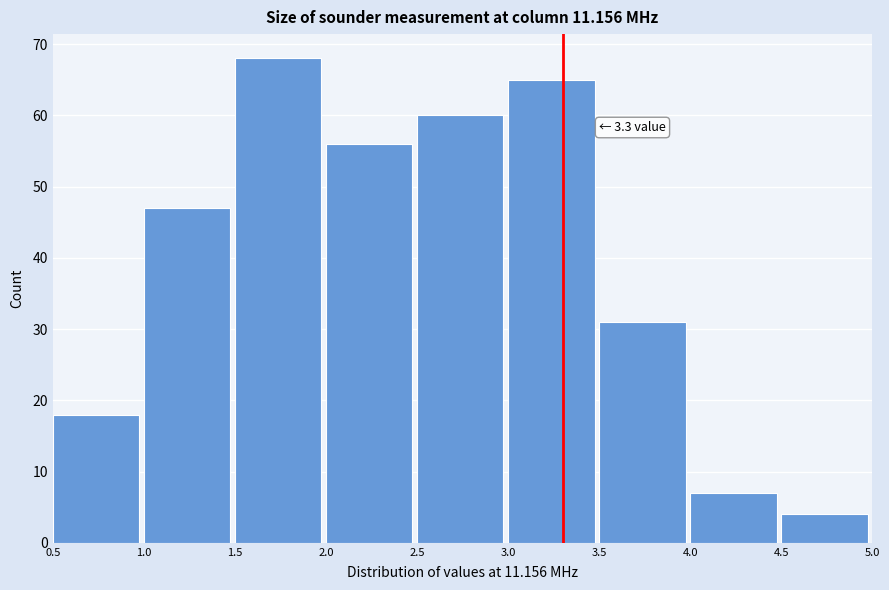

Over which range of the x-axis is the bar tallest?

1.5 to 2.0